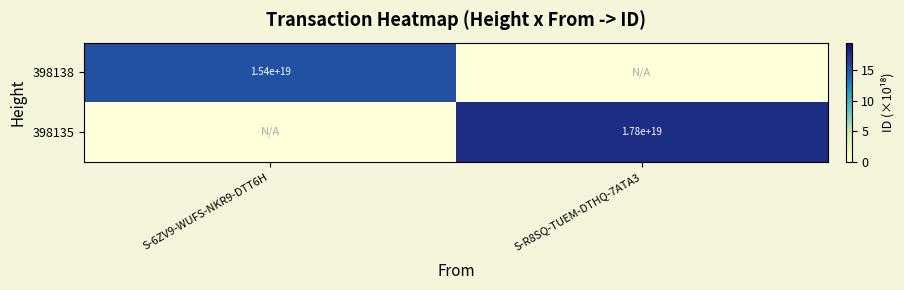

True or false: 398135 has a value of 3958921924679226368 at S-R8SQ-TUEM-DTHQ-7ATA3.

False